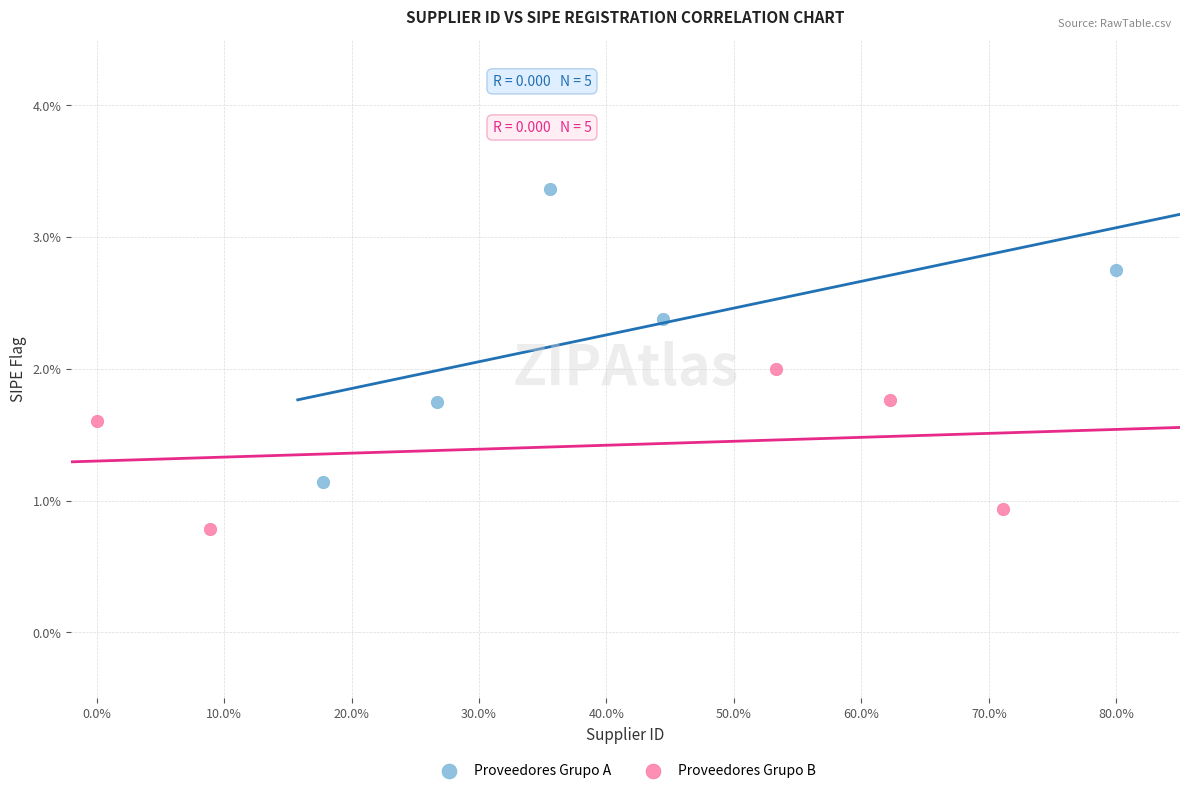

Which series contains the highest Y value?

Proveedores Grupo A